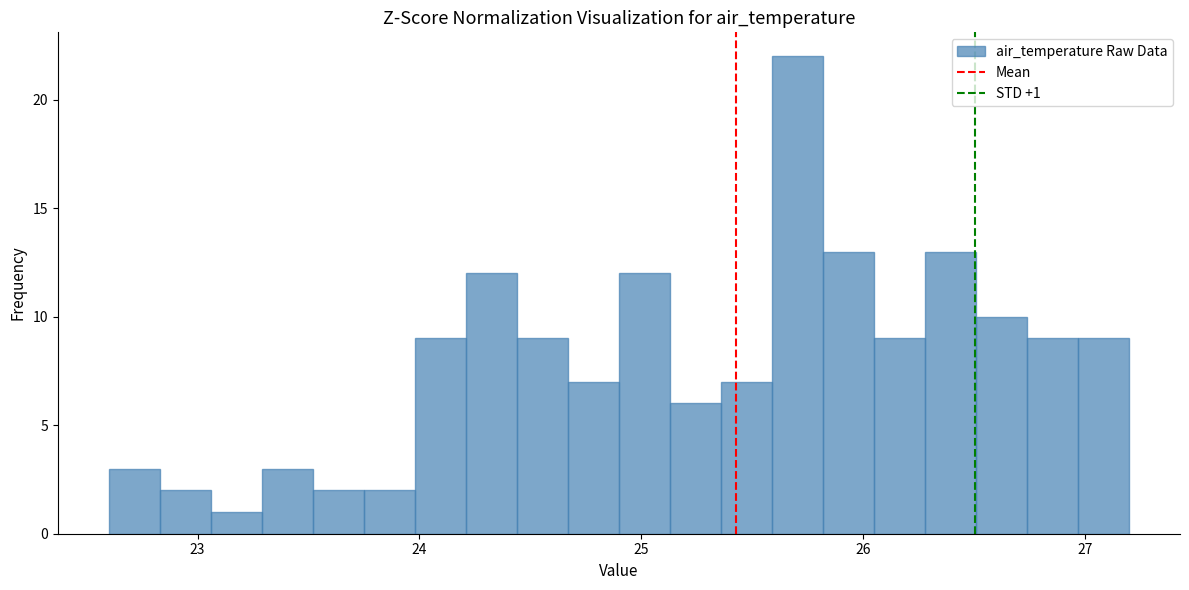

Around what value on the x-axis is the tallest bar? Give the approximate position of its centre, as read against the axis.

25.7